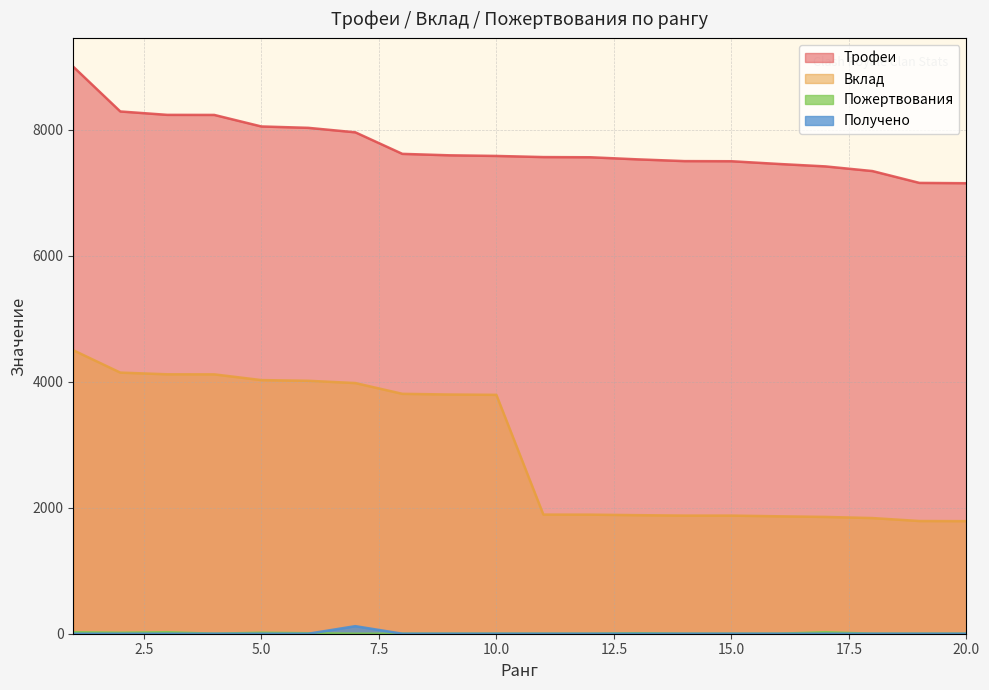

At which category is the sum across all series the highest?

1